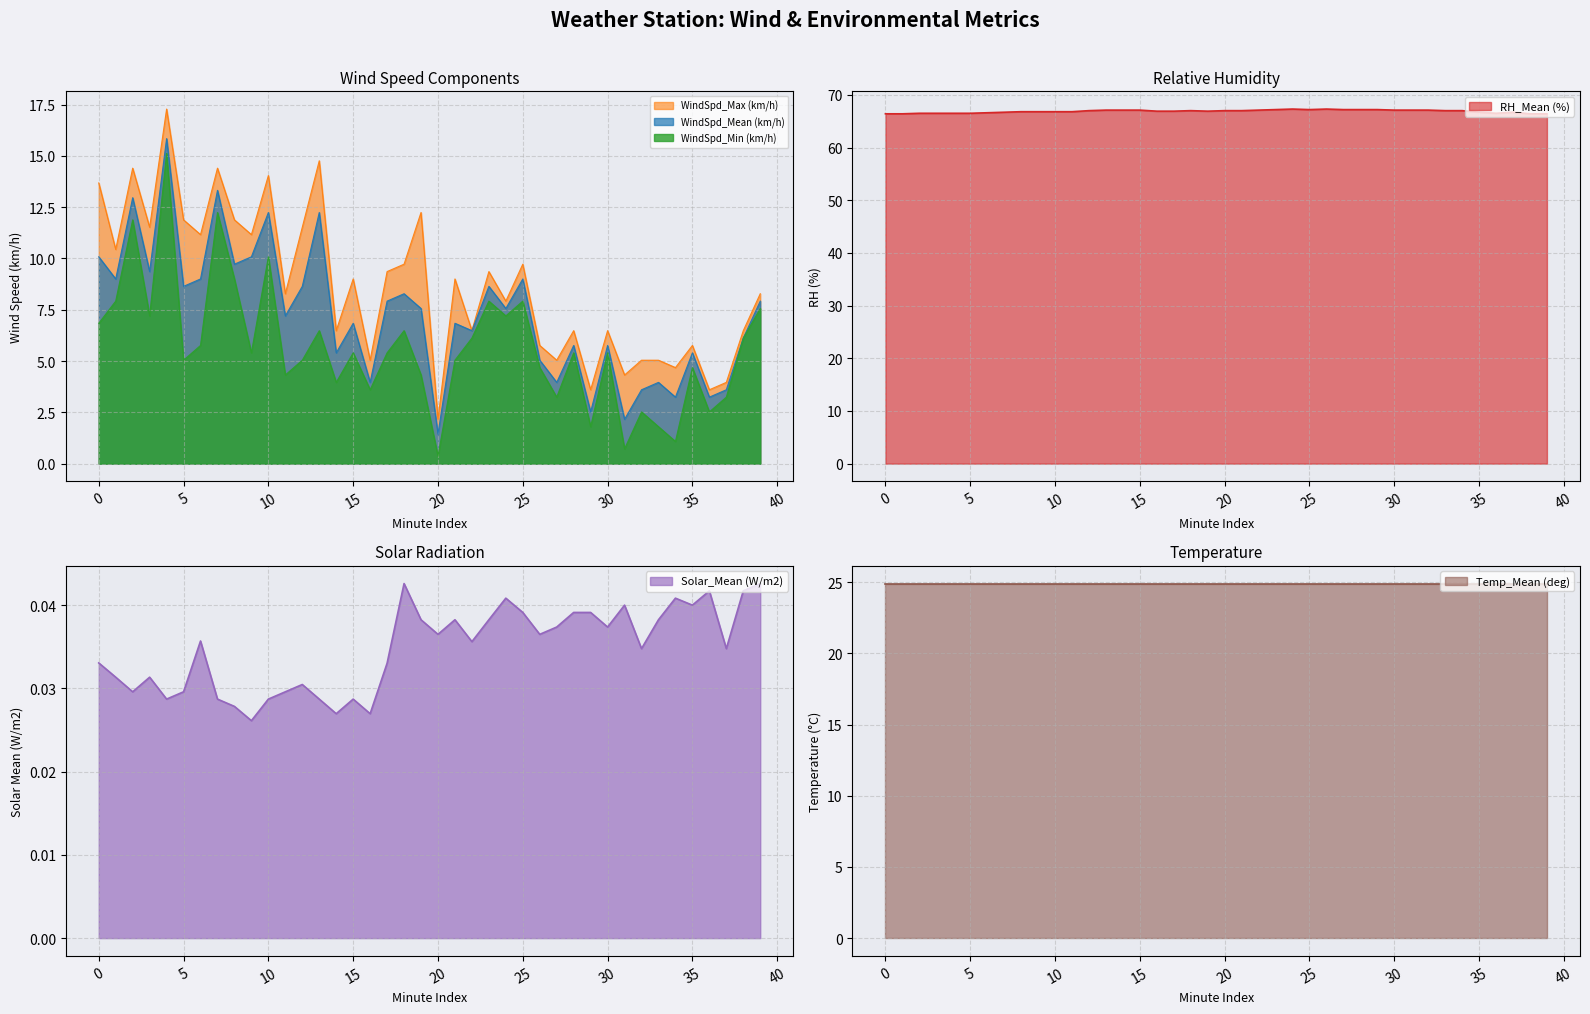

What is the value of the WindSpd_Max (km/h) point at the 26th from the left?

9.7